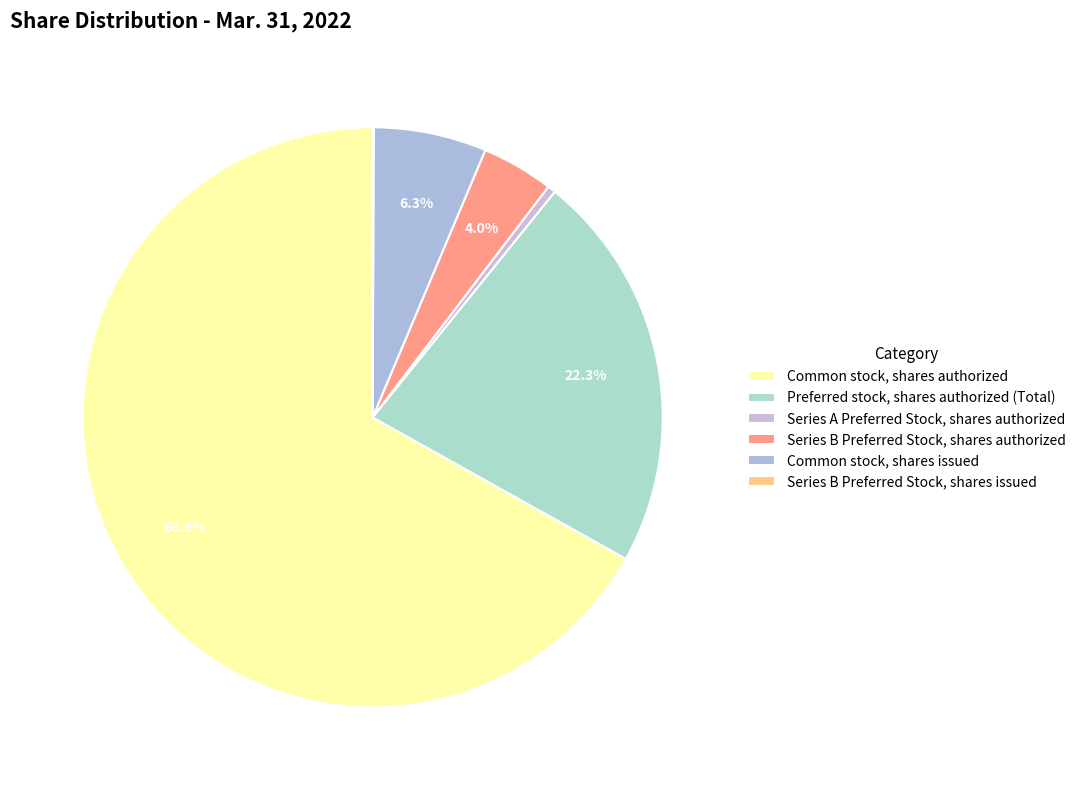

How many segments does this pie chart have?

6